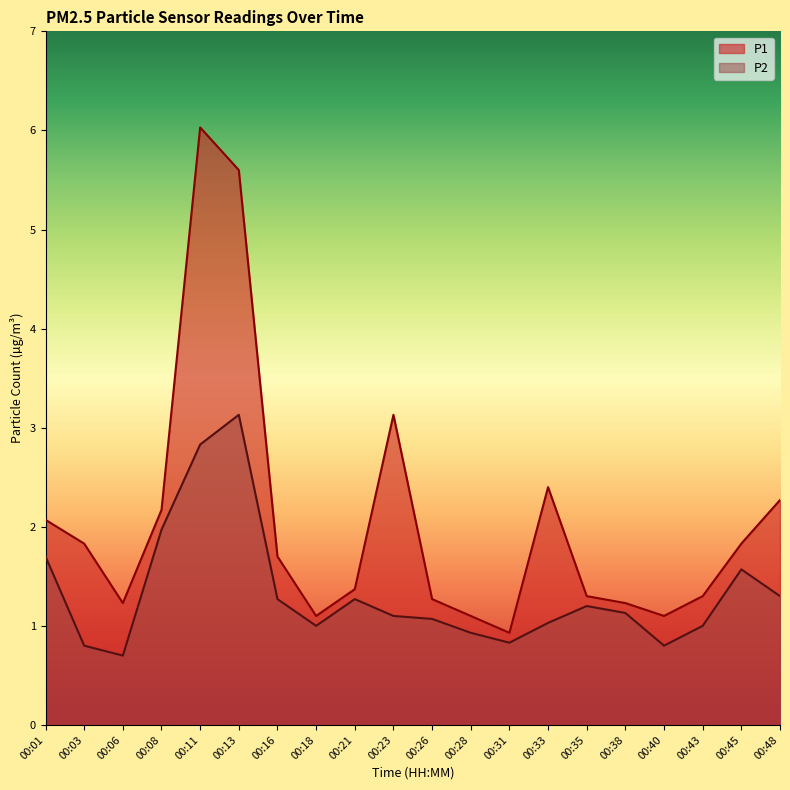

Which series changed the most between 00:08 and 00:40?

P2